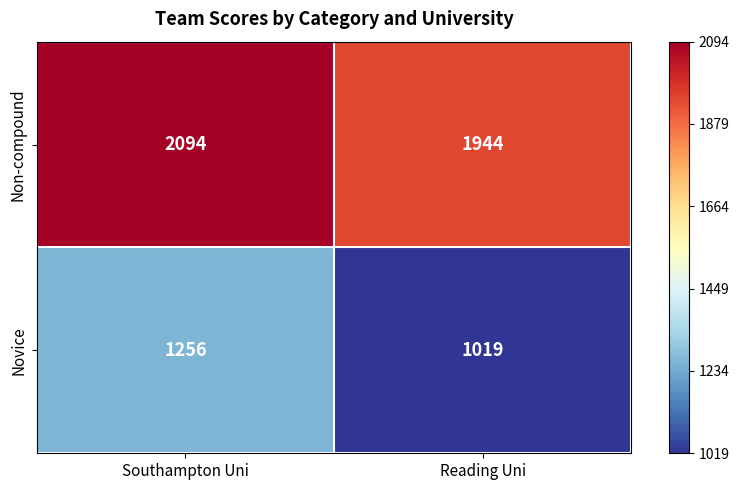

What is the approximate value of Novice at Southampton Uni, to the nearest 10?

1260